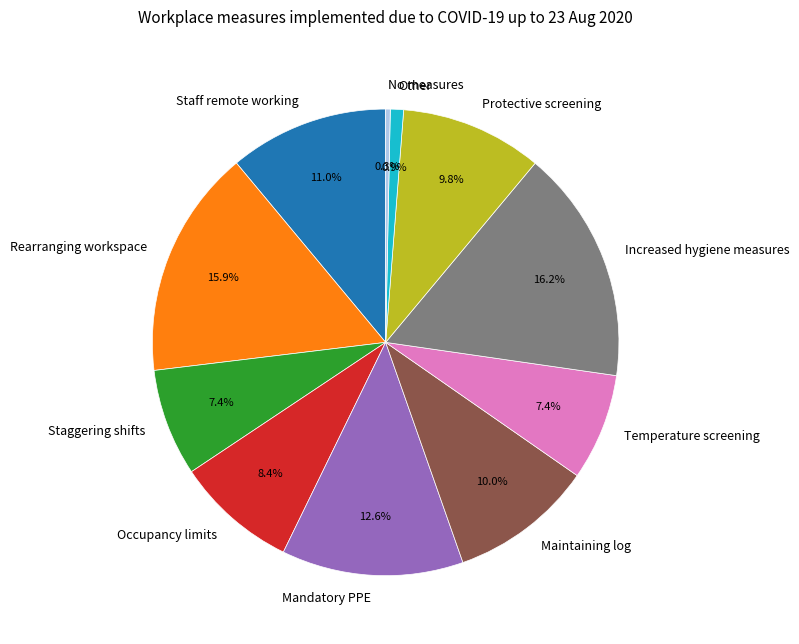

Which has a higher value, Mandatory PPE or Occupancy limits?

Mandatory PPE